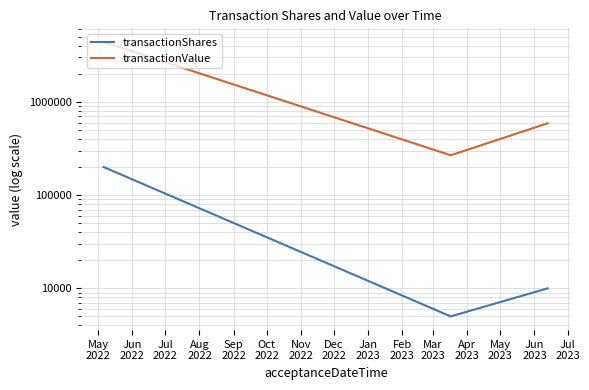

Which label corresponds to the largest value in the chart?

May
2022